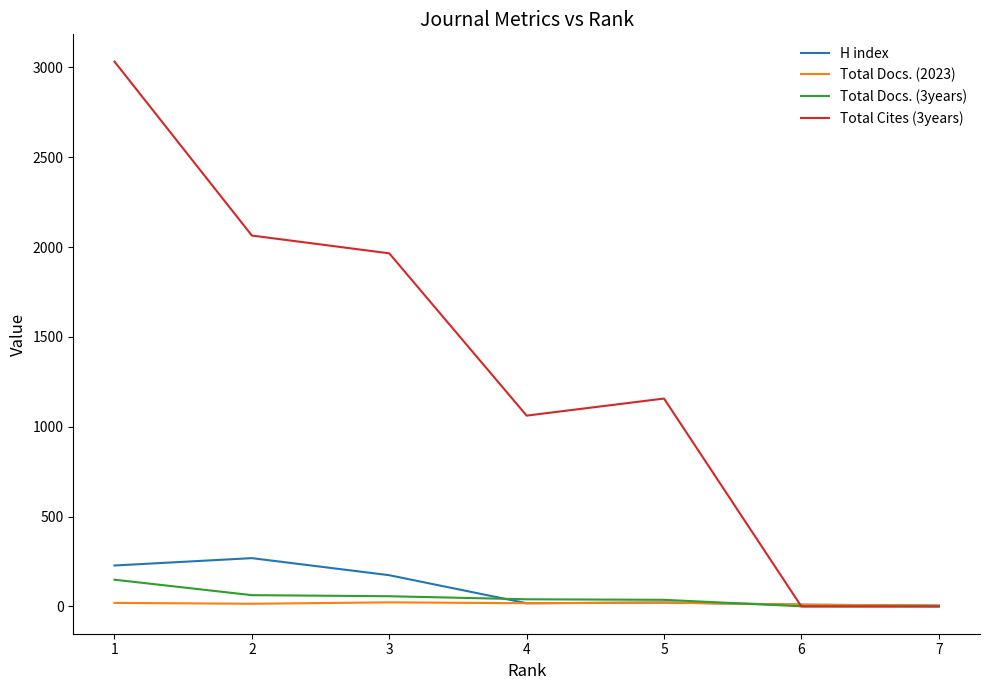

Where is H index nearest to the value 137?

3